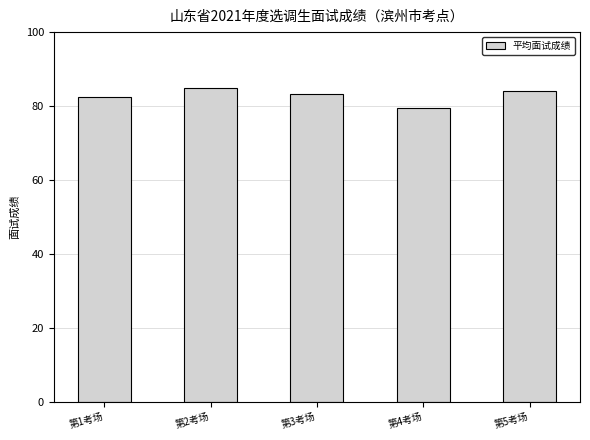

What position from the right is 第3考场?

3